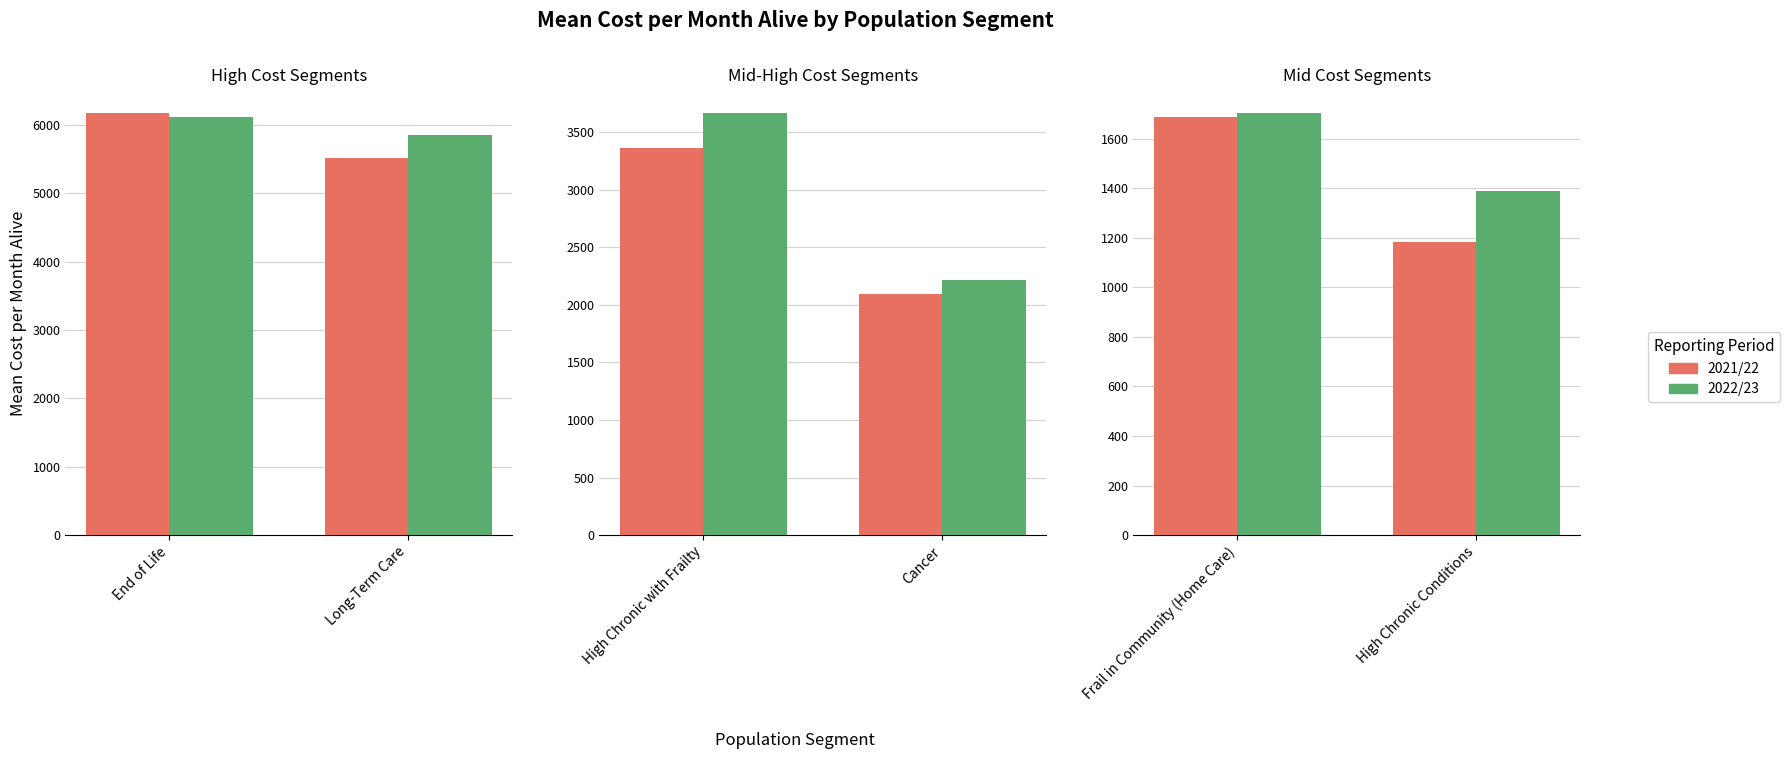

Rank the series by their average value, from lowest to highest.

2021/22, 2022/23